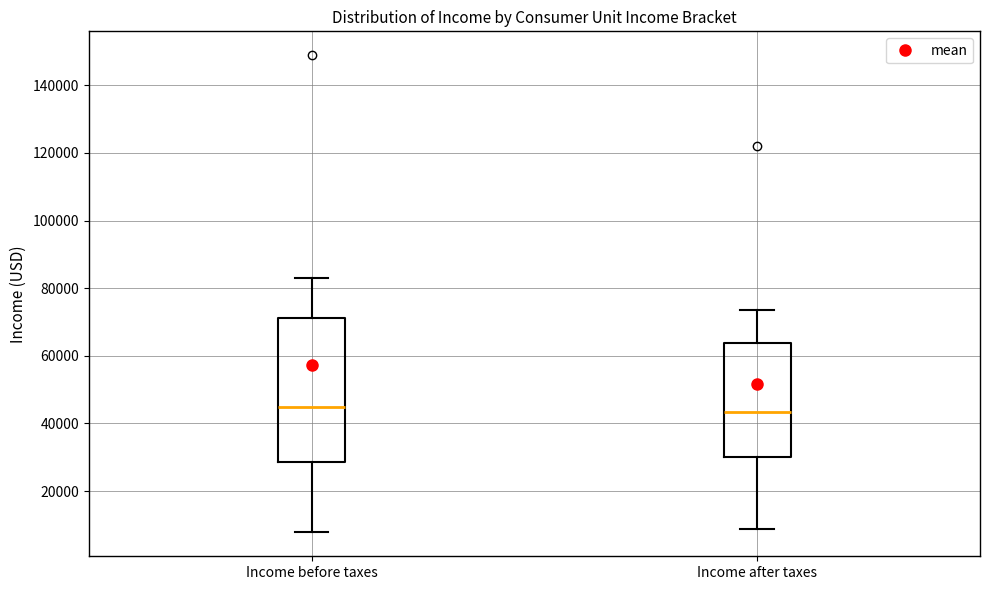

Reading left to right, read every box against the y-axis: the position of its median line, the range the box covers, and the ends of its whiskers. The values are not printed on the chart, so give them approximately, as read against the axis.

Income before taxes: median 44000, box 28000 to 72000, whiskers 8000 to 84000
Income after taxes: median 44000, box 30000 to 64000, whiskers 8000 to 74000